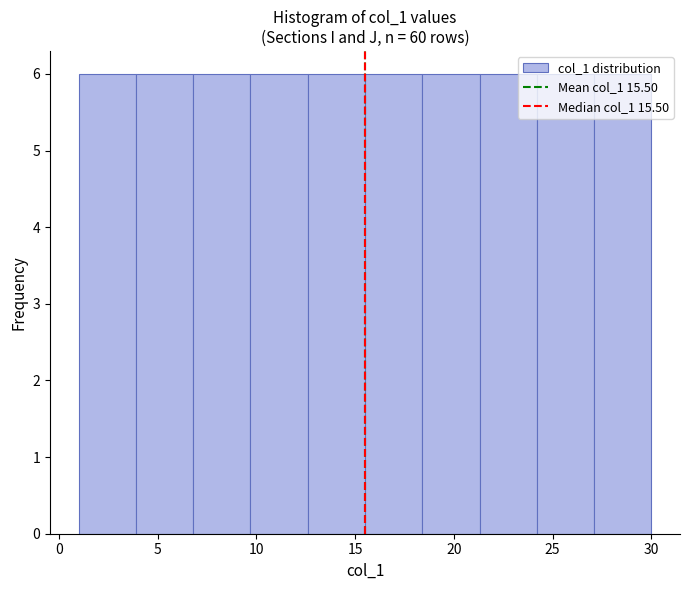

Reading left to right, list every bar in this chart as the range it spans on the x-axis followed by its height. Neither the bar edges nor the heights are printed on the chart, so give them approximately, as read against the axes.

1.0 to 3.9: 6
3.9 to 6.8: 6
6.8 to 9.7: 6
9.7 to 12.6: 6
12.6 to 15.5: 6
15.5 to 18.4: 6
18.4 to 21.3: 6
21.3 to 24.2: 6
24.2 to 27.1: 6
27.1 to 30.0: 6